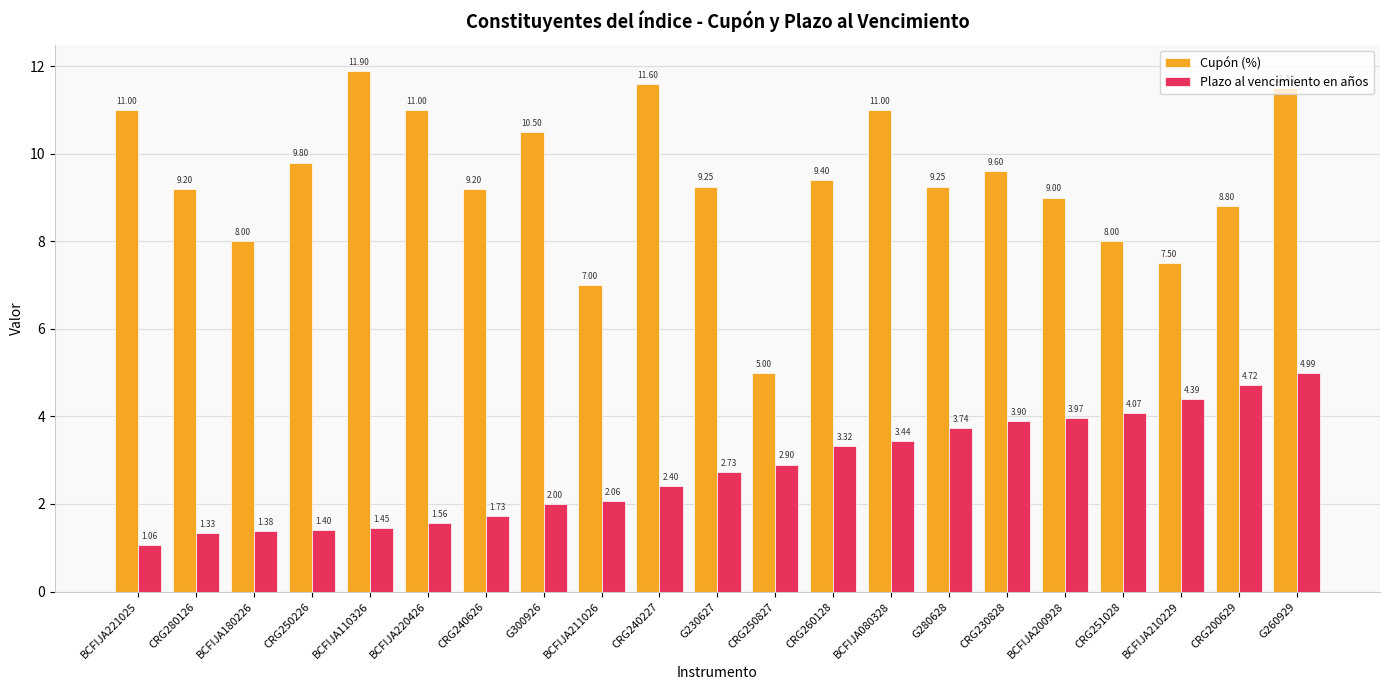

What is the greatest value displayed?

11.9